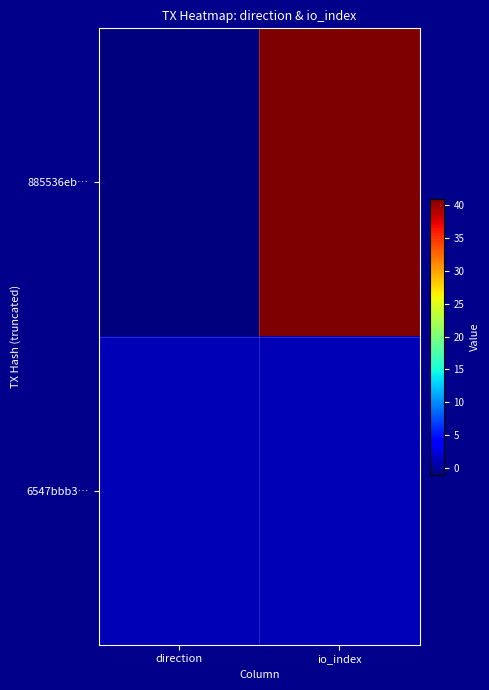

List the series in order of their overall mean, lowest first.

6547bbb3…, 885536eb…